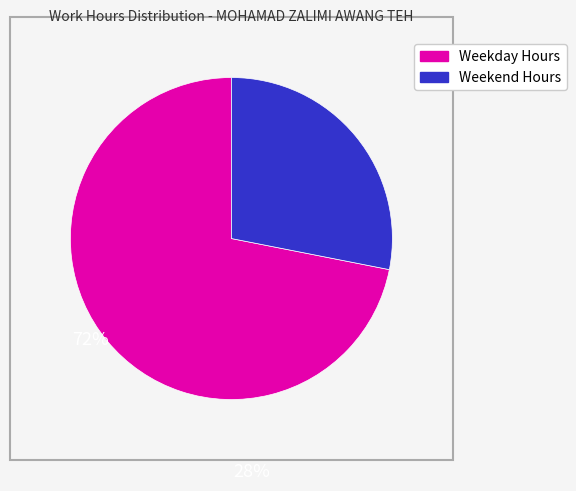

Is there a majority slice in this chart?

Yes